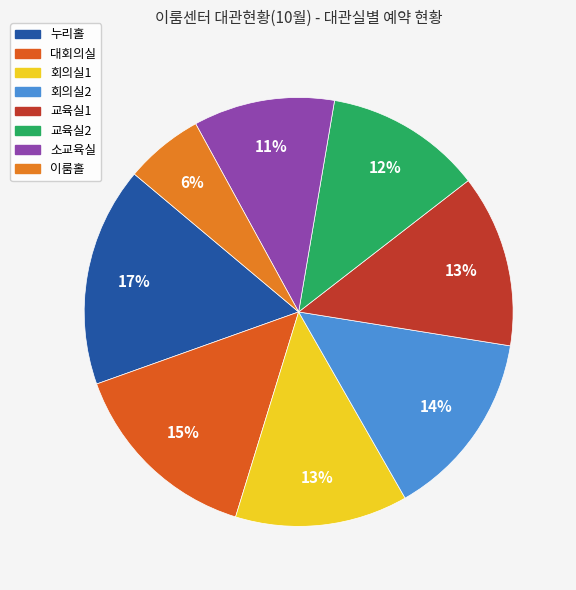

How many segments does this pie chart have?

8